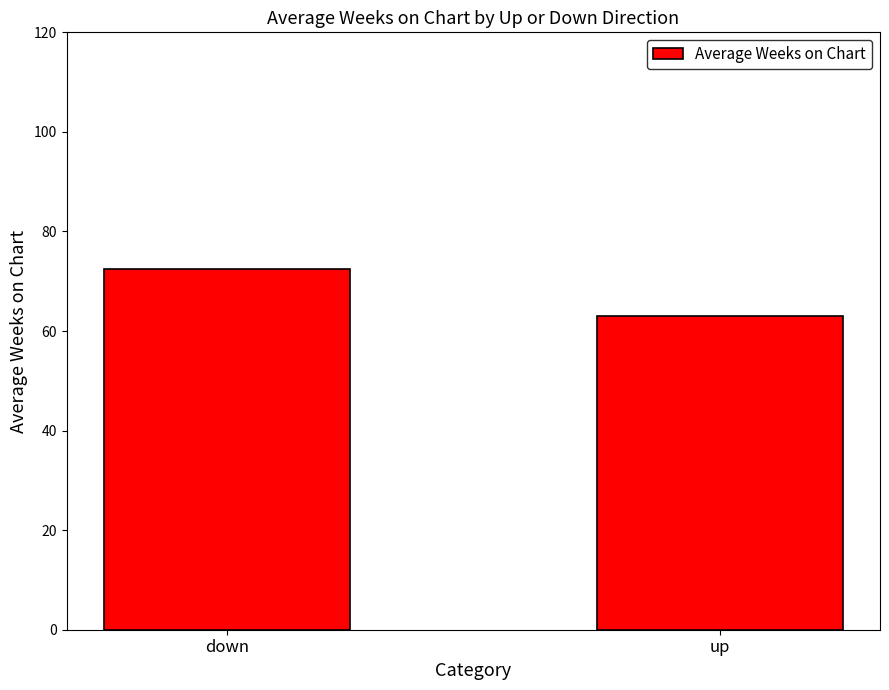

Where is the data nearest to the value 67?

up